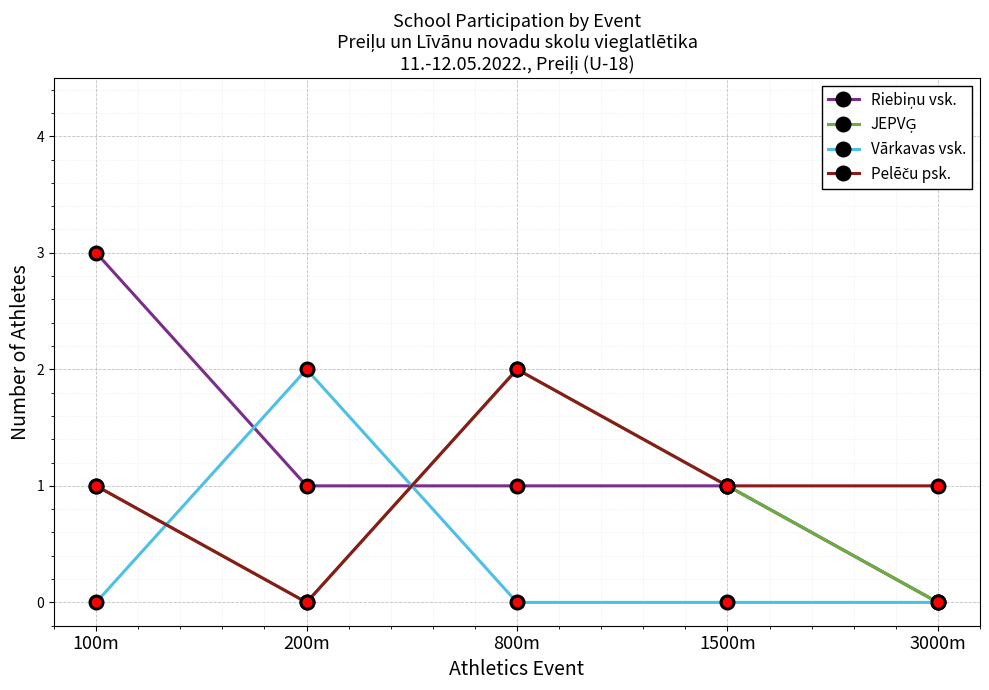

At which label does Vārkavas vsk. reach its peak?

200m